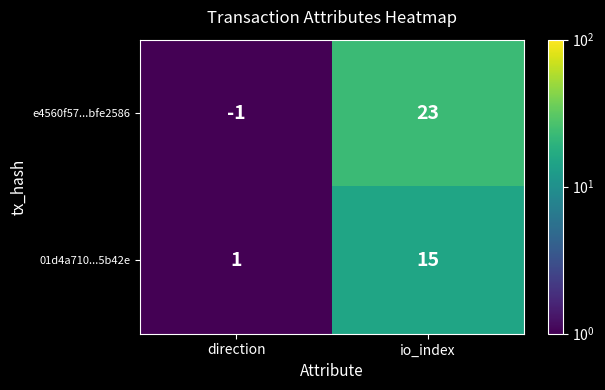

Which category has the highest value in the e4560f57...bfe2586 series?

io_index